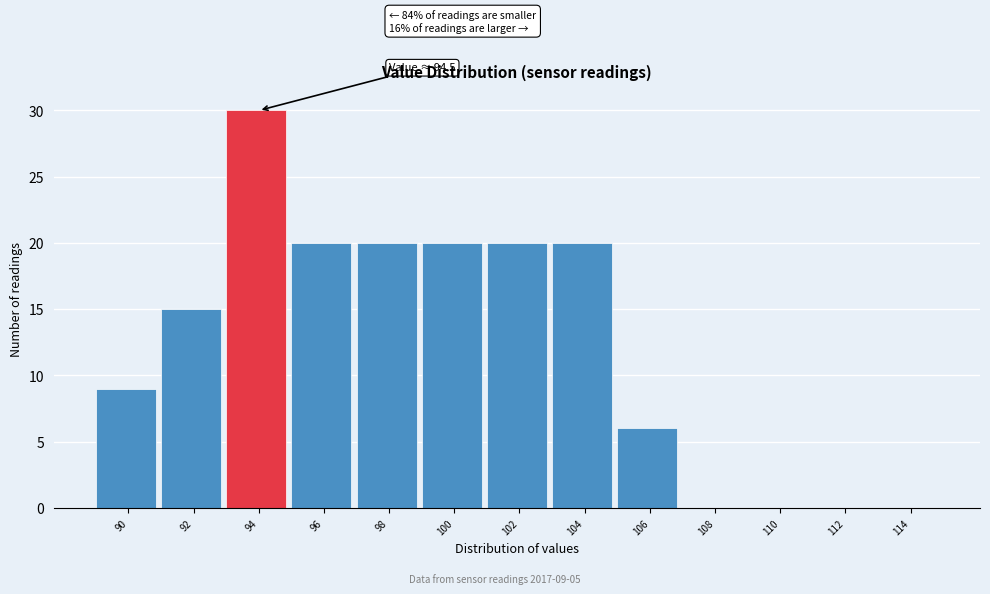

Reading left to right, transcribe all the data shown in this chart.

90=9	92=15	94=30	96=20	98=20	100=20	102=20	104=20	106=6	108=0	110=0	112=0	114=0